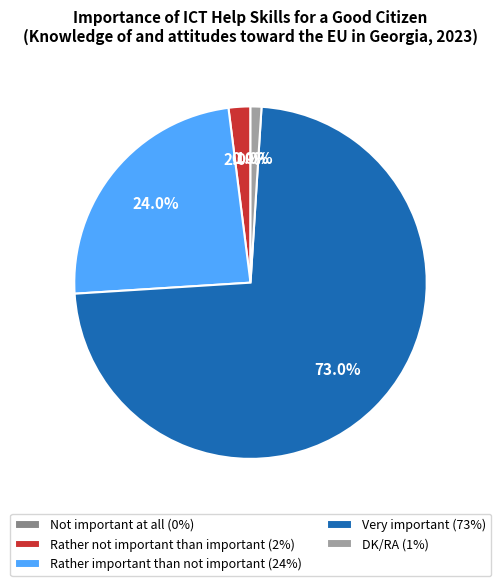

Combined, what portion of the pie is Rather important than not important and Very important?

97.0%